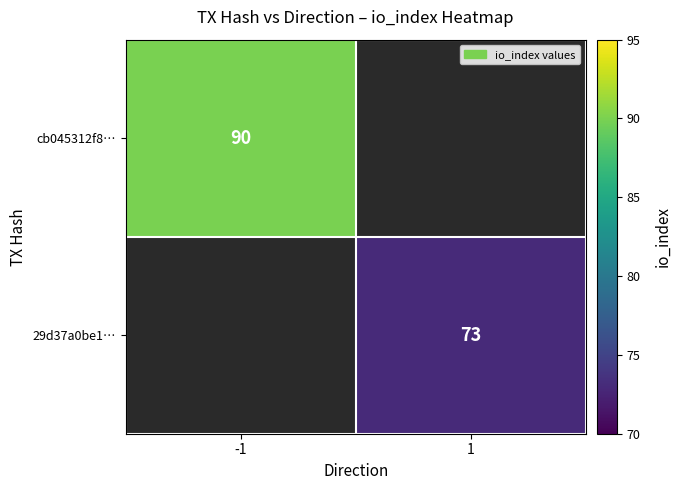

At how many categories does at least one series exceed 75?

1